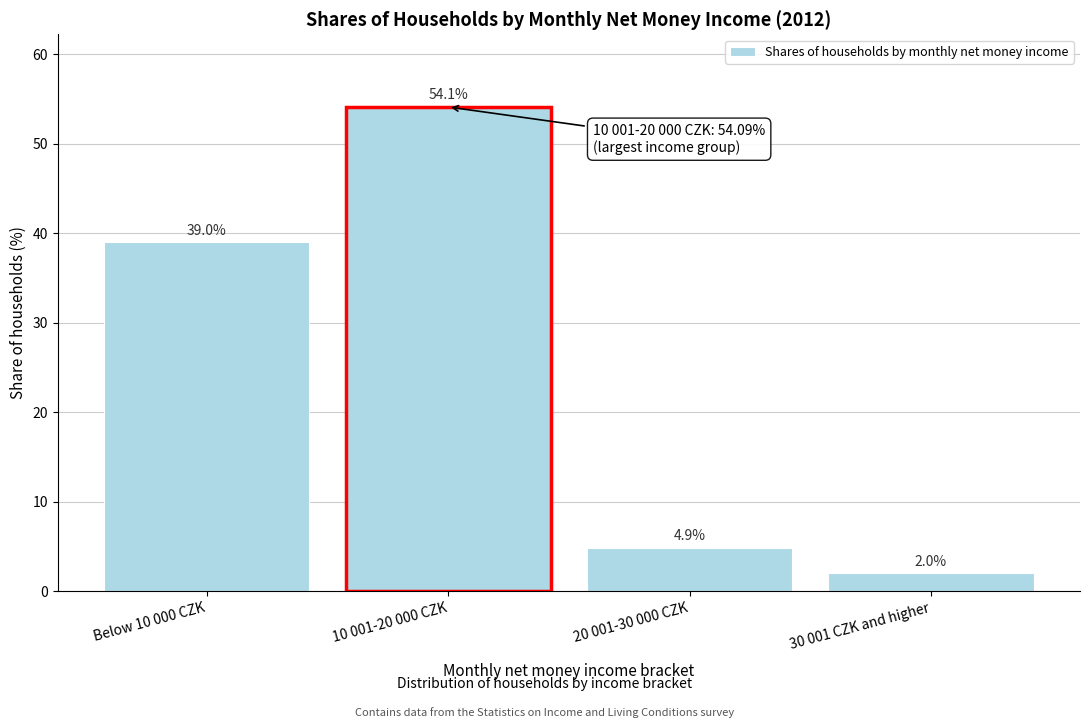

Reading left to right, extract all data points from this chart.

39.0	54.1	4.9	2.0